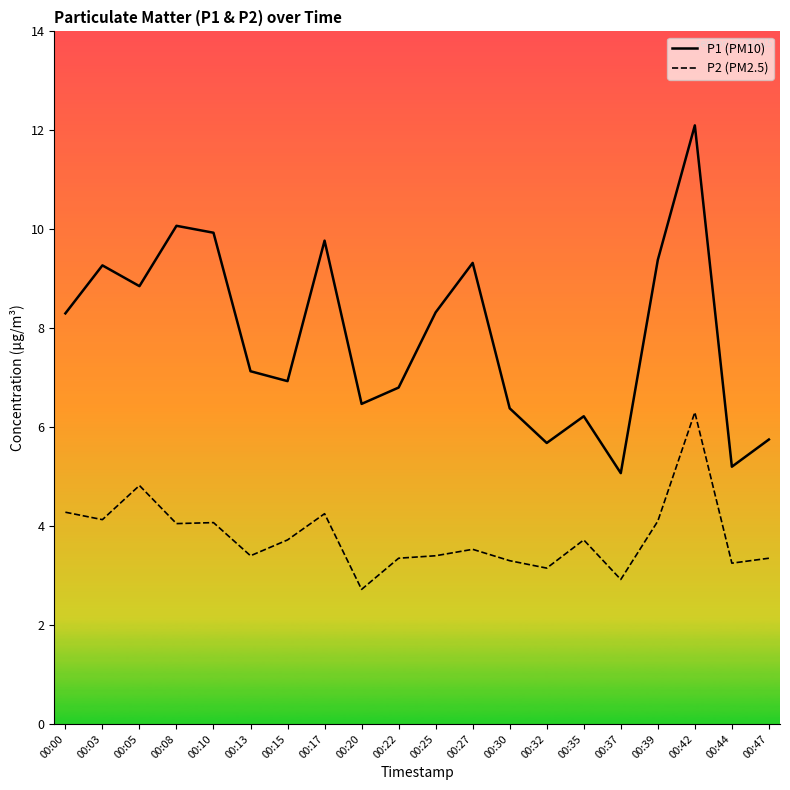

What is the lowest value of the P2 series?

2.7